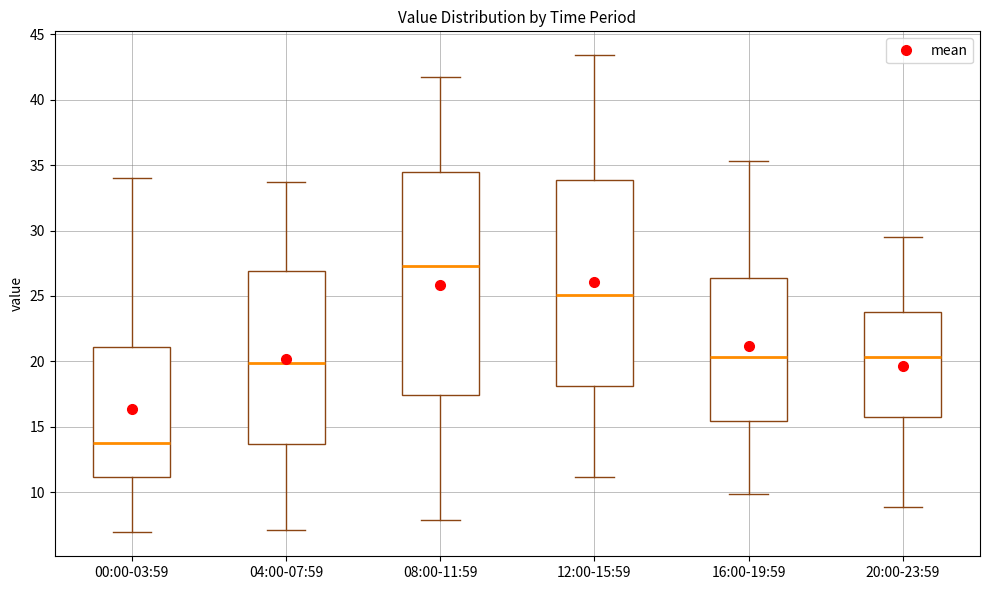

Comparing the boxes themselves (not the whiskers), which one is the tallest?

08:00-11:59